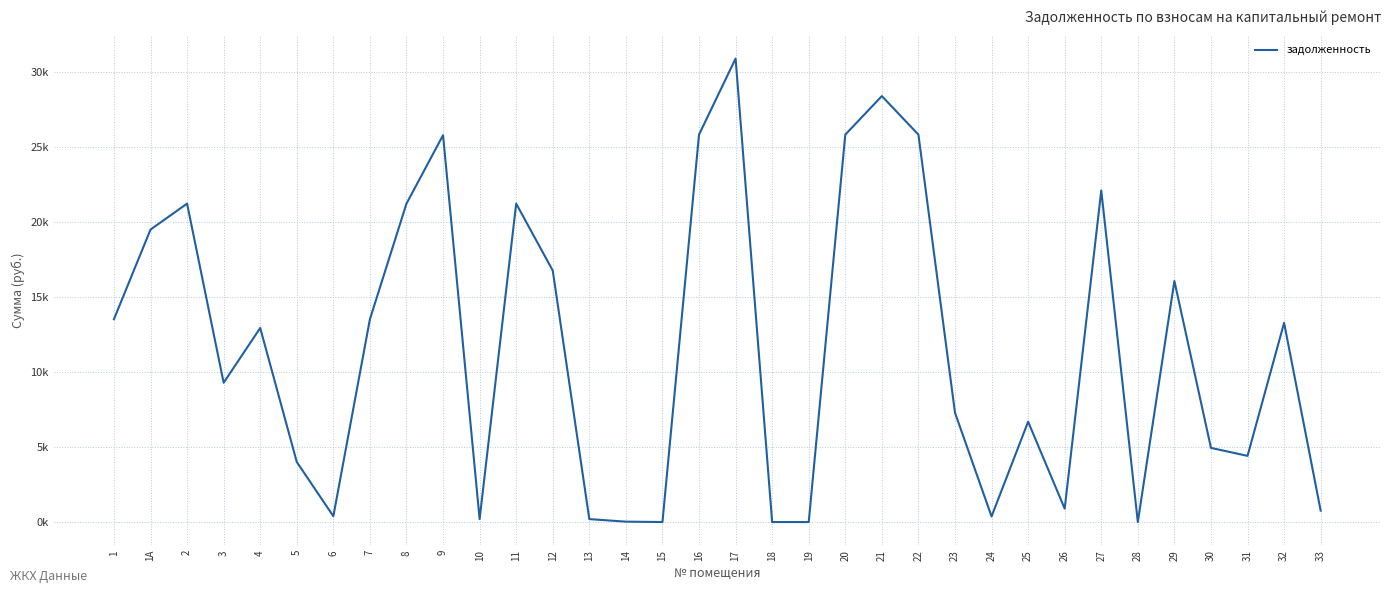

Is this an area chart (filled region under the line)?

No